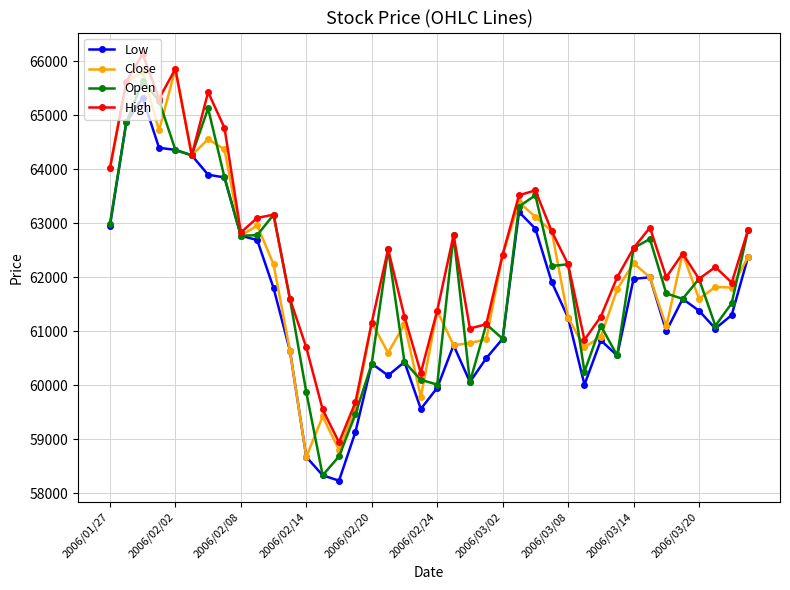

What is the difference between the maximum and minimum values in the Low series?

7100